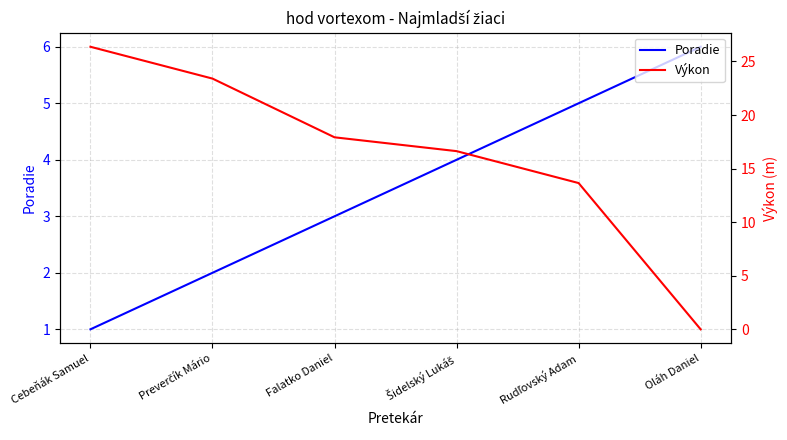

What is the average value of the Poradie series?

3.5